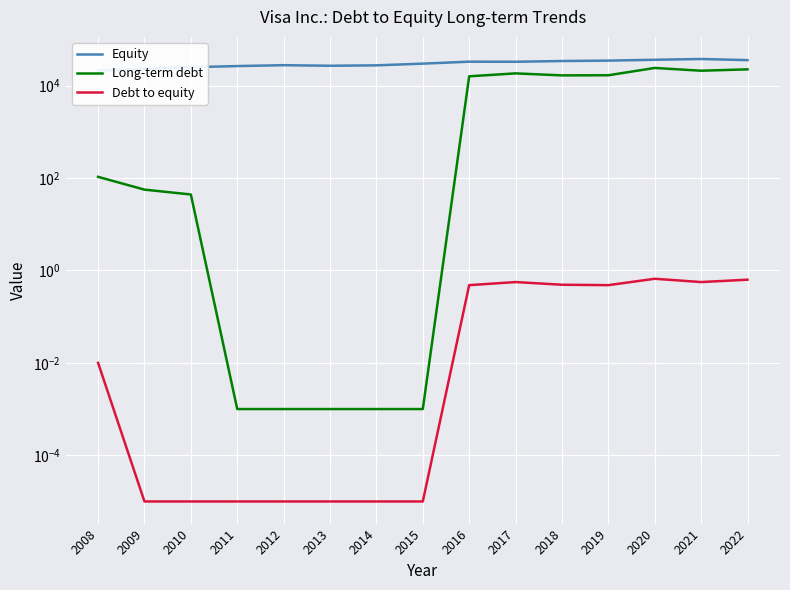

True or false: Equity has more than 1 points higher than both neighbors.

True